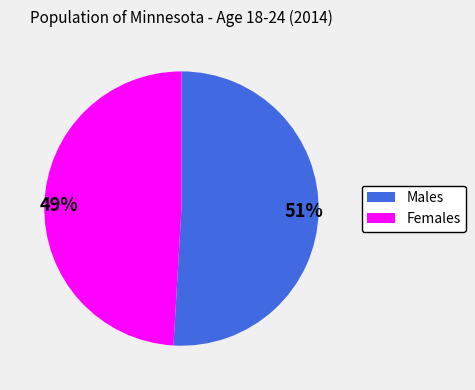

To the nearest percent, what portion does 51% represent?

51%